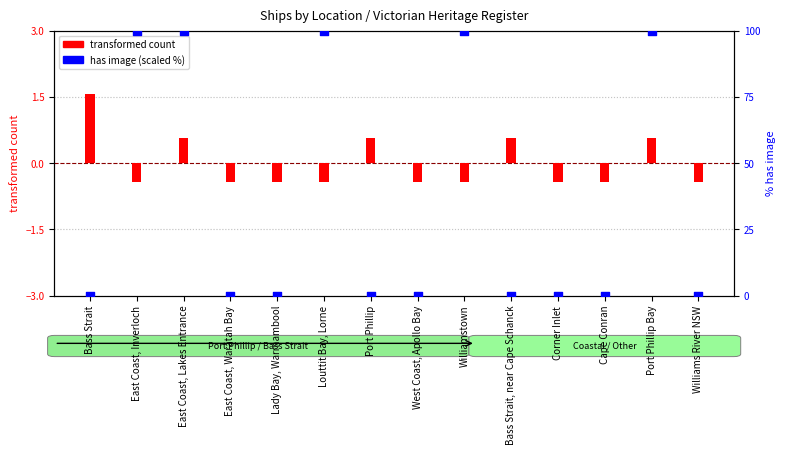

Between Bass Strait and West Coast, Apollo Bay, which is larger?

Bass Strait